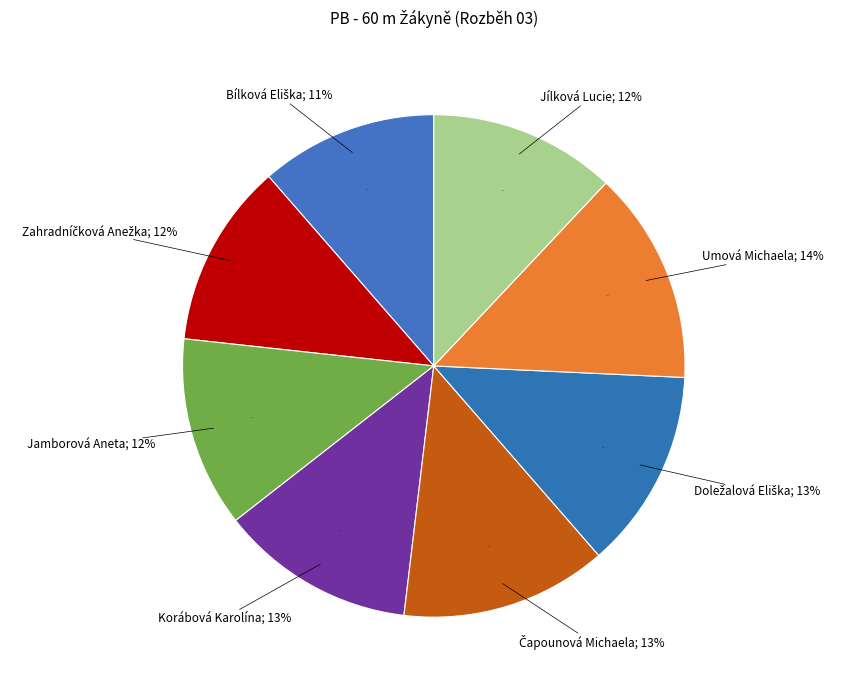

Combined, do Jílková Lucie and Doležalová Eliška account for over 50%?

No